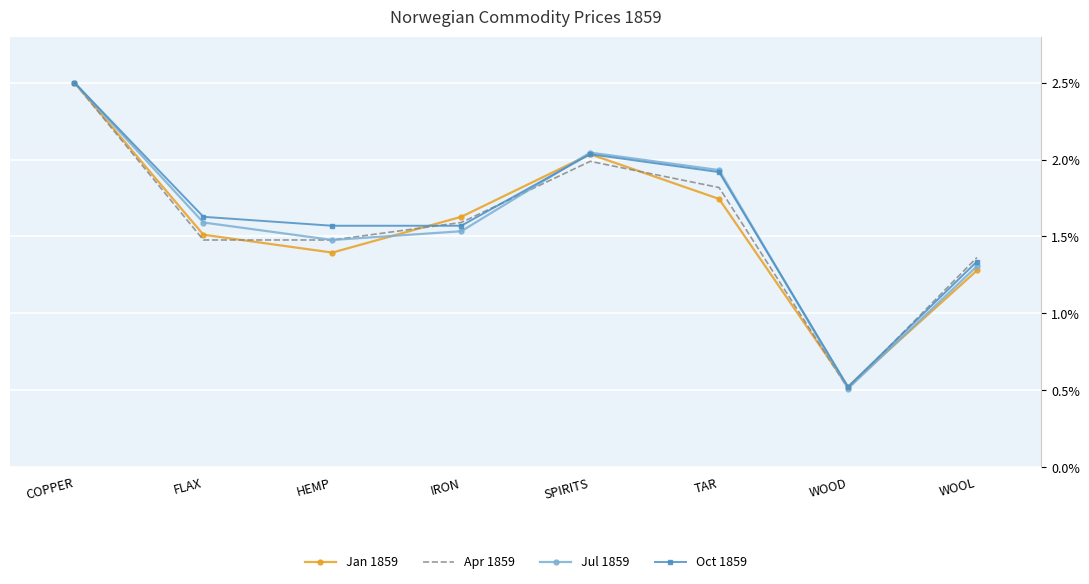

List the labels in order of Jul 1859 value, largest first.

COPPER, SPIRITS, TAR, FLAX, IRON, HEMP, WOOL, WOOD